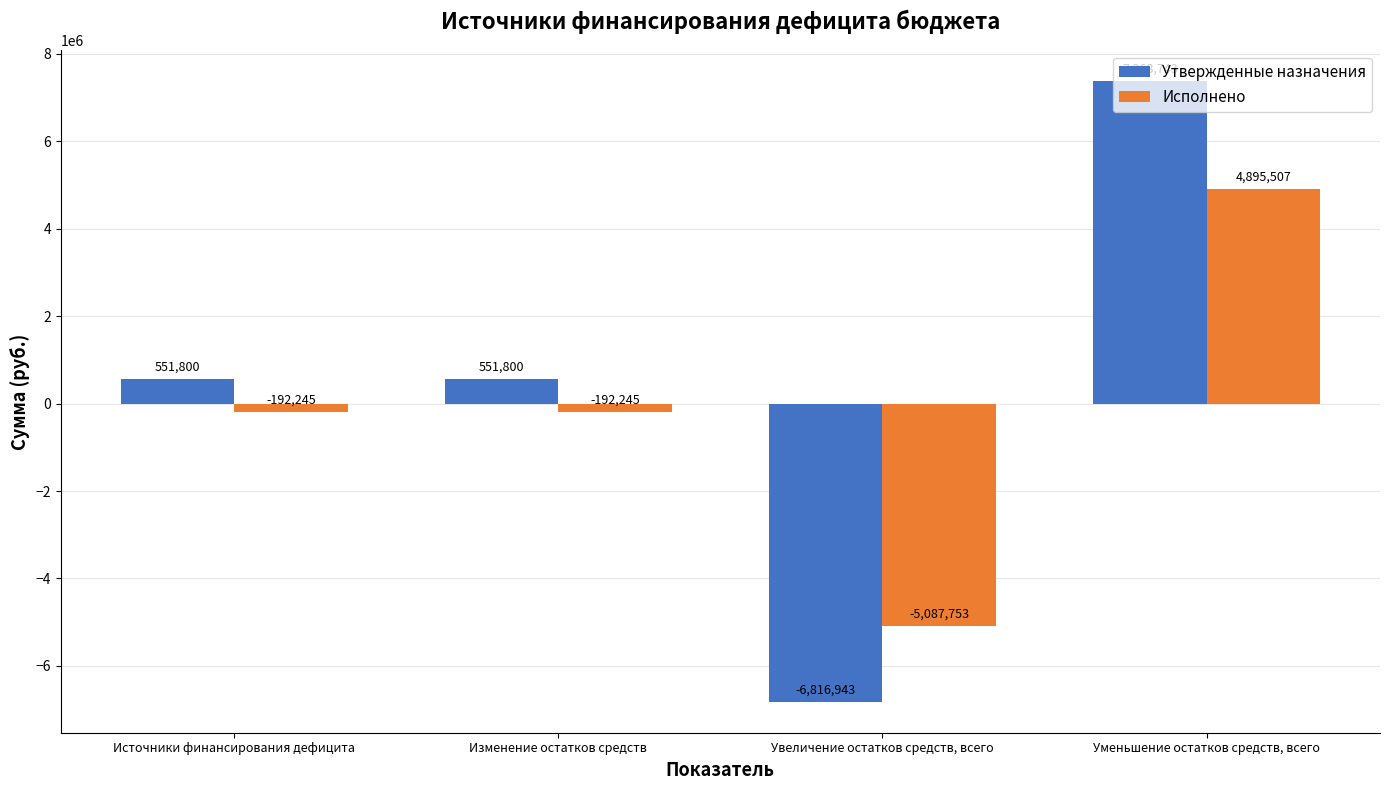

What is the sum of the Утвержденные назначения values at Уменьшение остатков средств, всего and Изменение остатков средств?

7920543.0